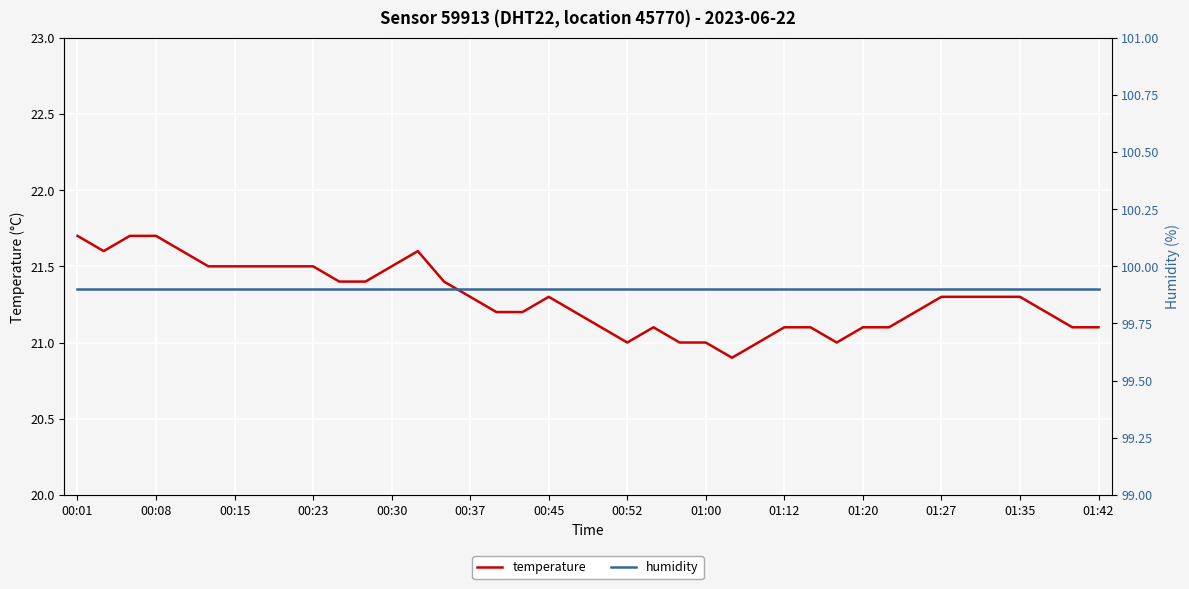

Is it true that temperature equals 14.5 at 00:15?

False